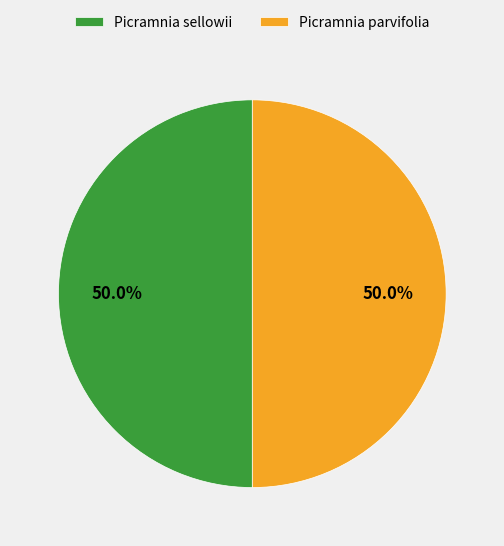

The Picramnia sellowii slice represents 61% of the pie. True or false?

False